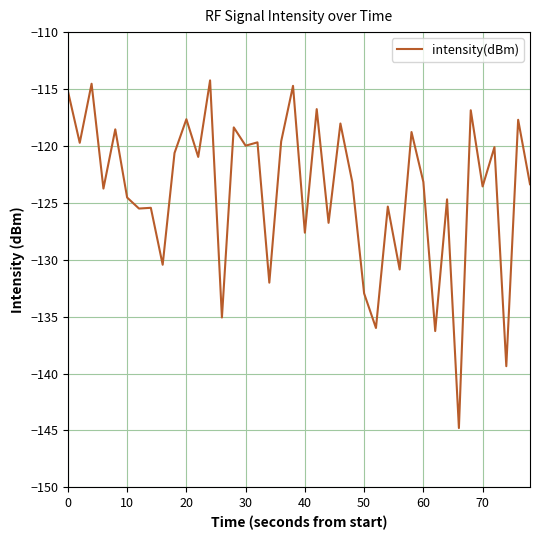

What is the minimum value shown in the chart?

-144.8